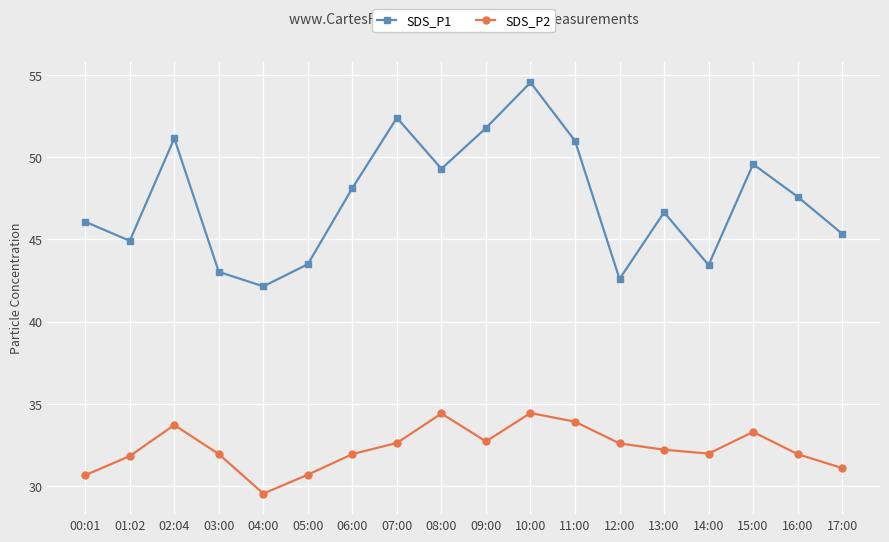

What is the average value of the SDS_P2 series?

32.3